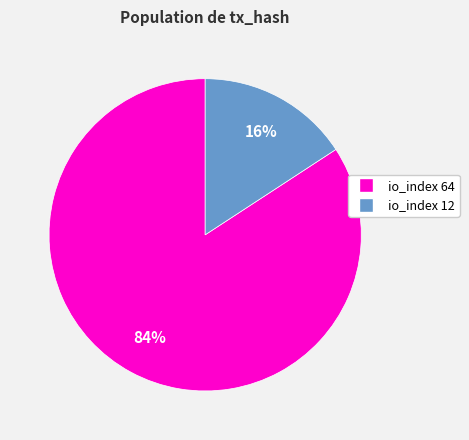

To the nearest percent, what is the combined percentage of io_index 64 and io_index 12?

100%